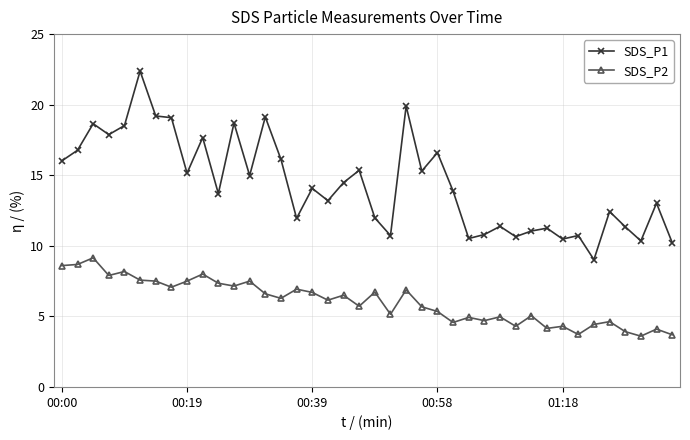

What is the minimum value for SDS_P1?

9.0